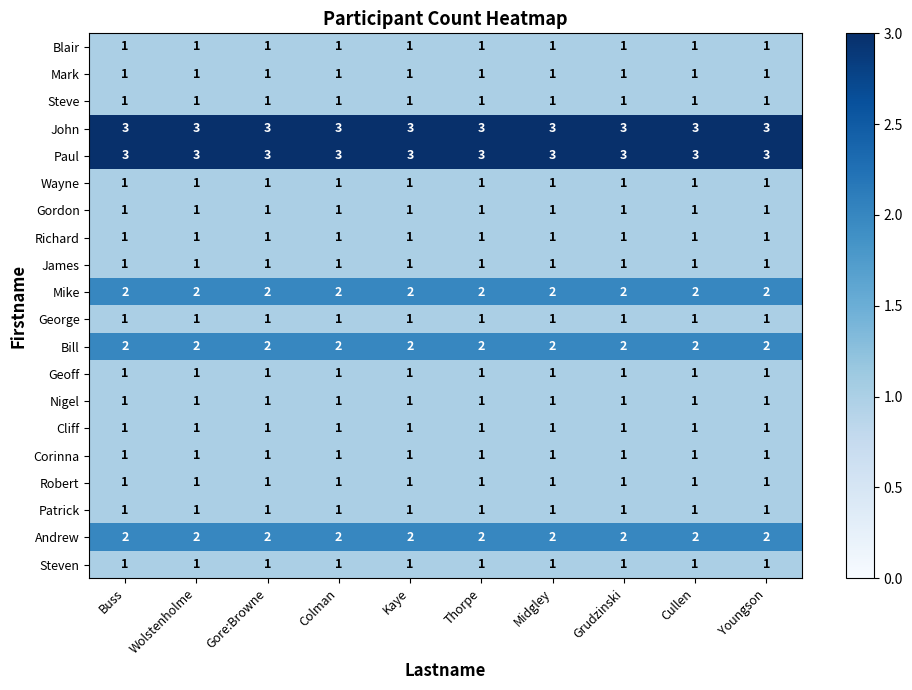

True or false: Mike has a value of 3 at Kaye.

False